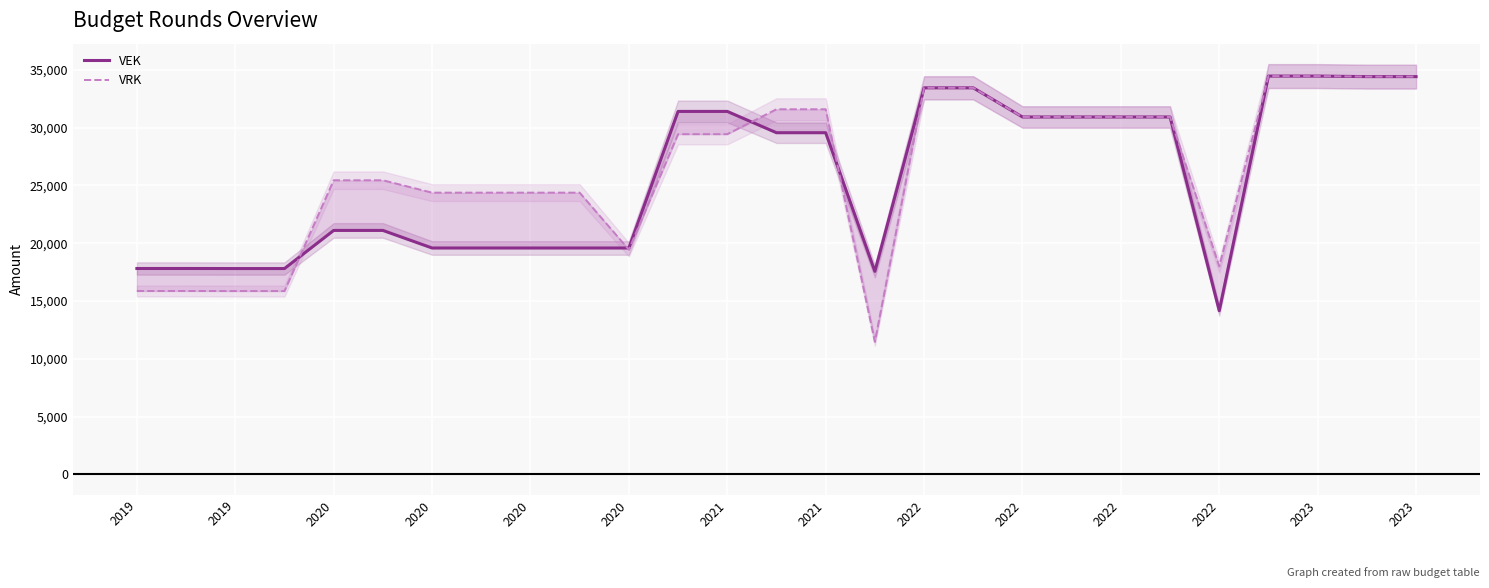

At which category is the sum across all series the highest?

23